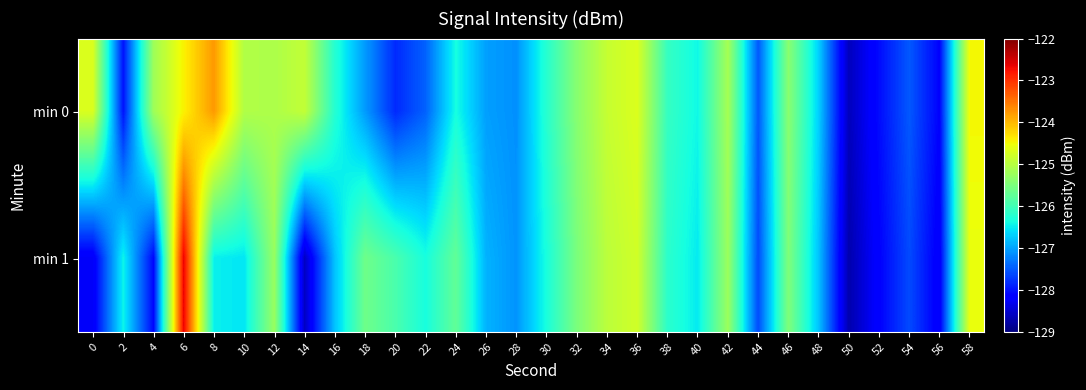

Which series has the largest range (max minus min)?

min 1